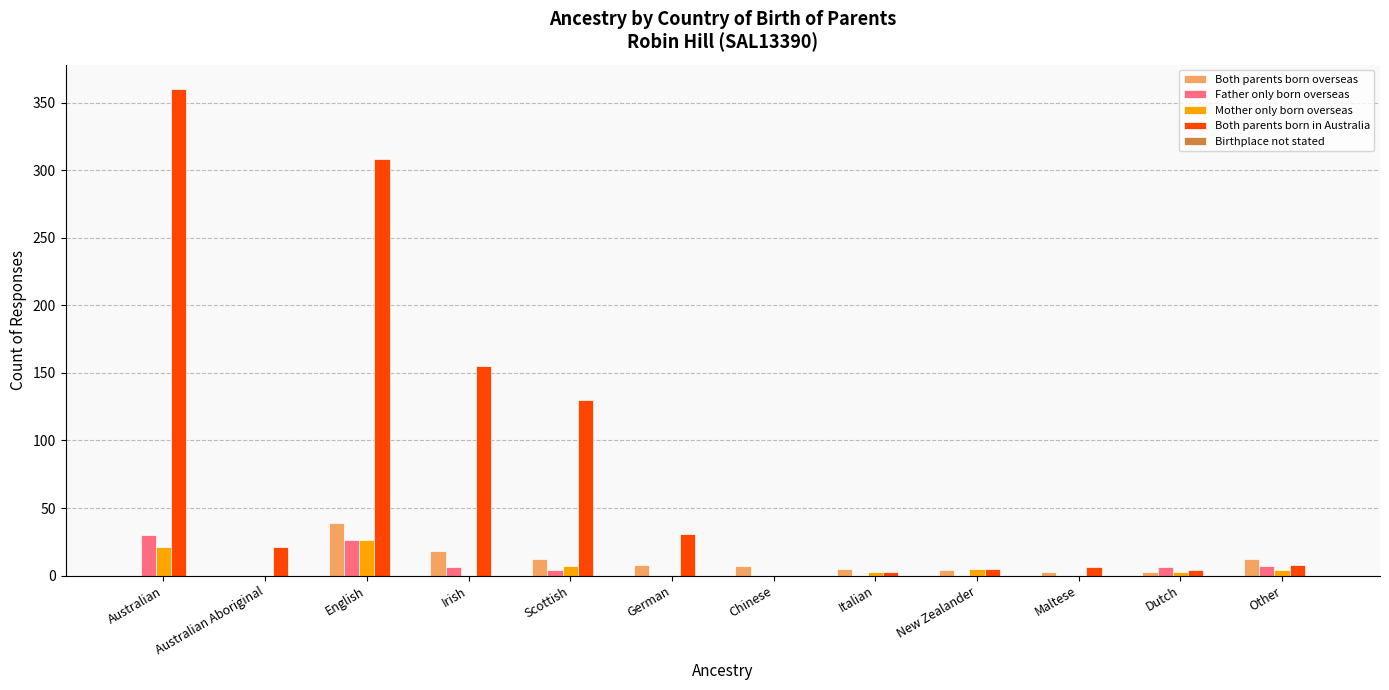

Where does the Both parents born in Australia series first go above 21?

Australian